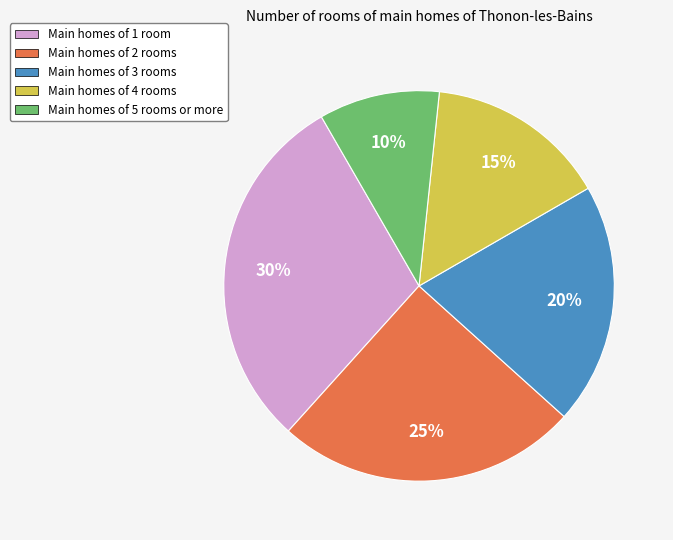

To the nearest percent, what portion does Main homes of 2 rooms represent?

25%